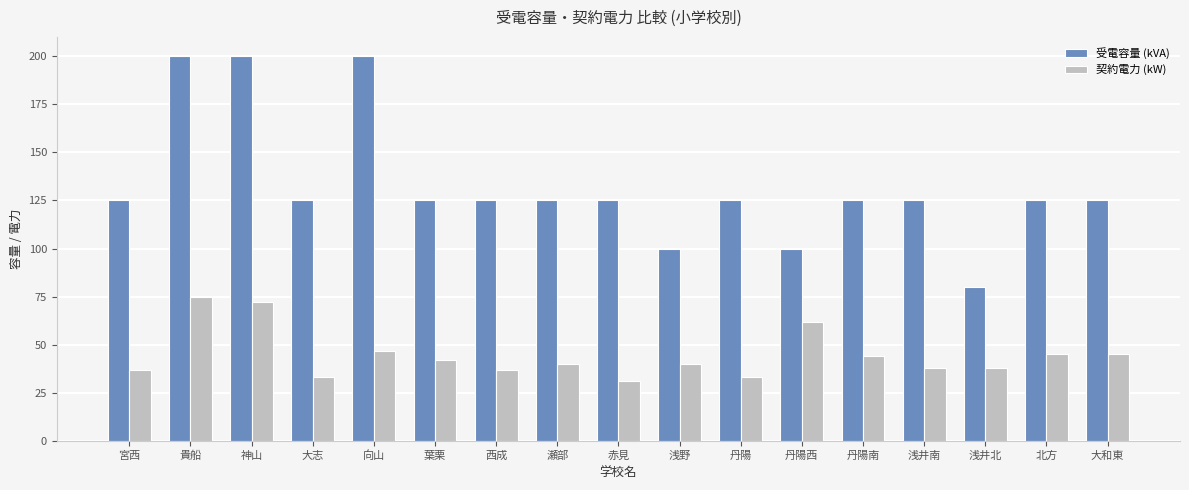

What is the label of the 14th bar from the right?

大志